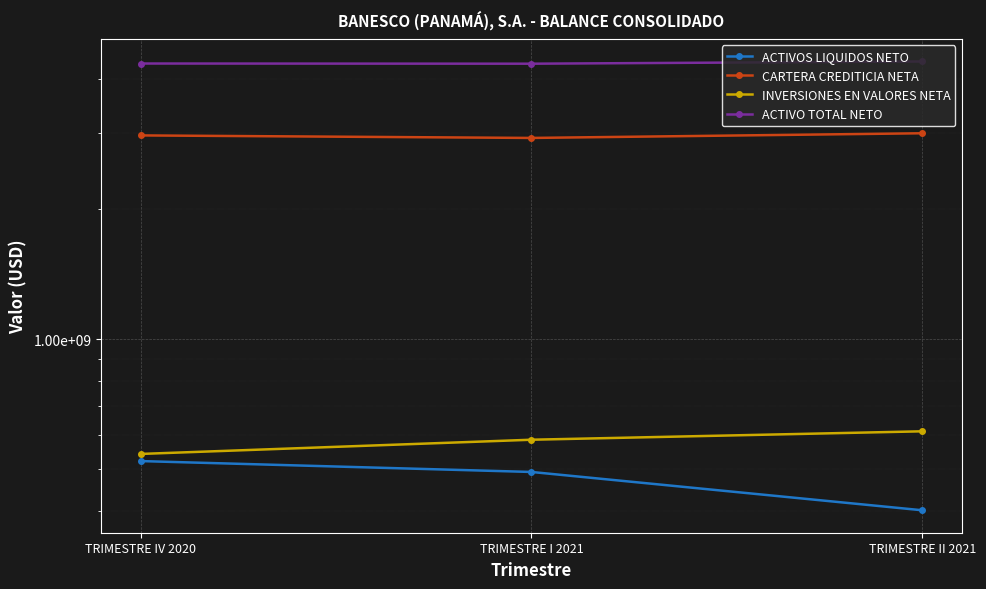

What position from the right is TRIMESTRE II 2021?

1